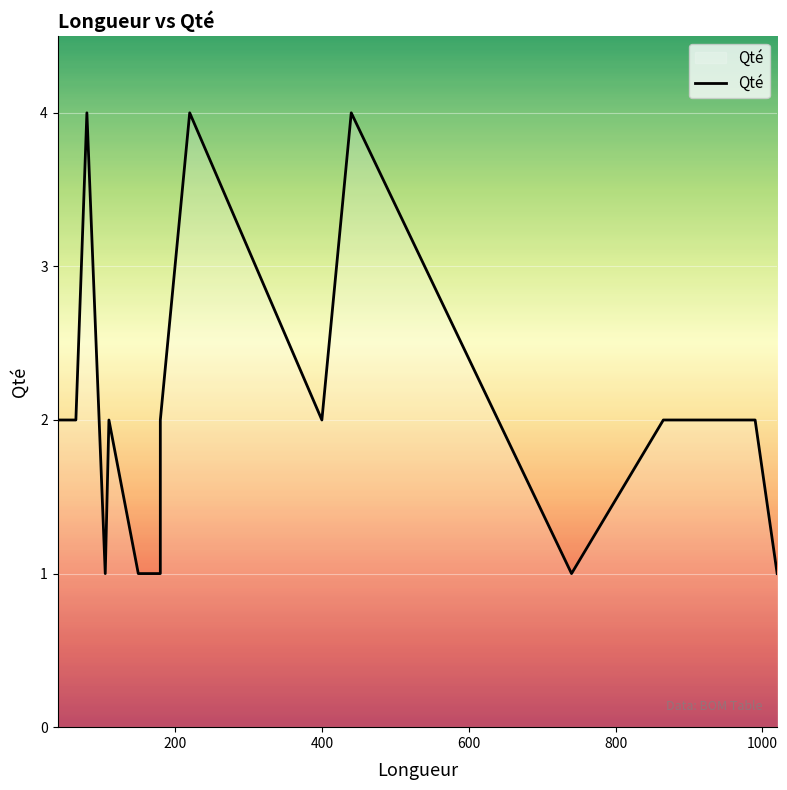

How many points are higher than both their immediate neighbors (excluding endpoints)?

4